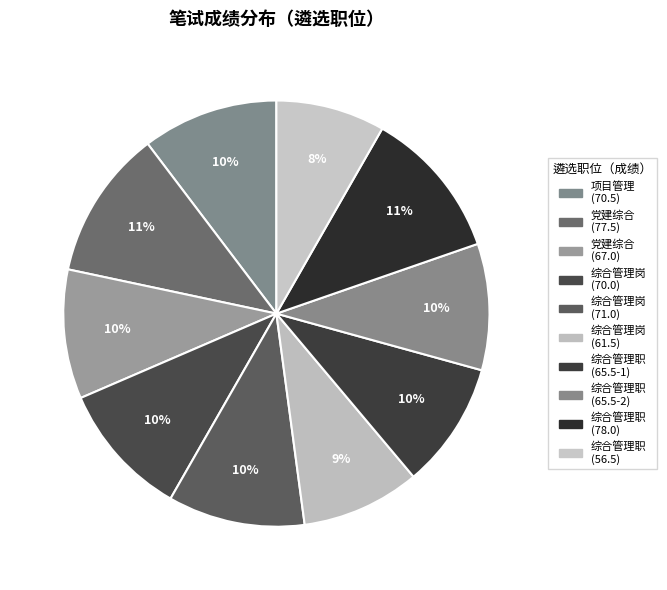

Does any single category account for the majority?

No